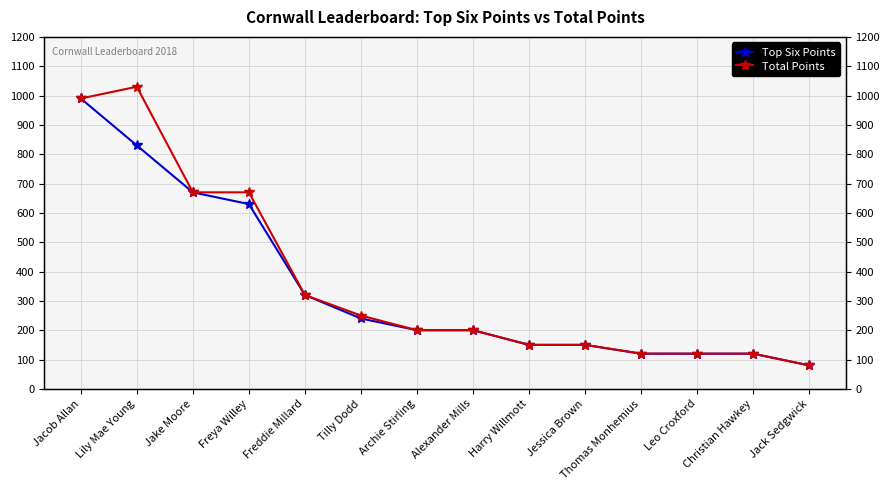

Which category has the highest value across all series?

Lily Mae Young